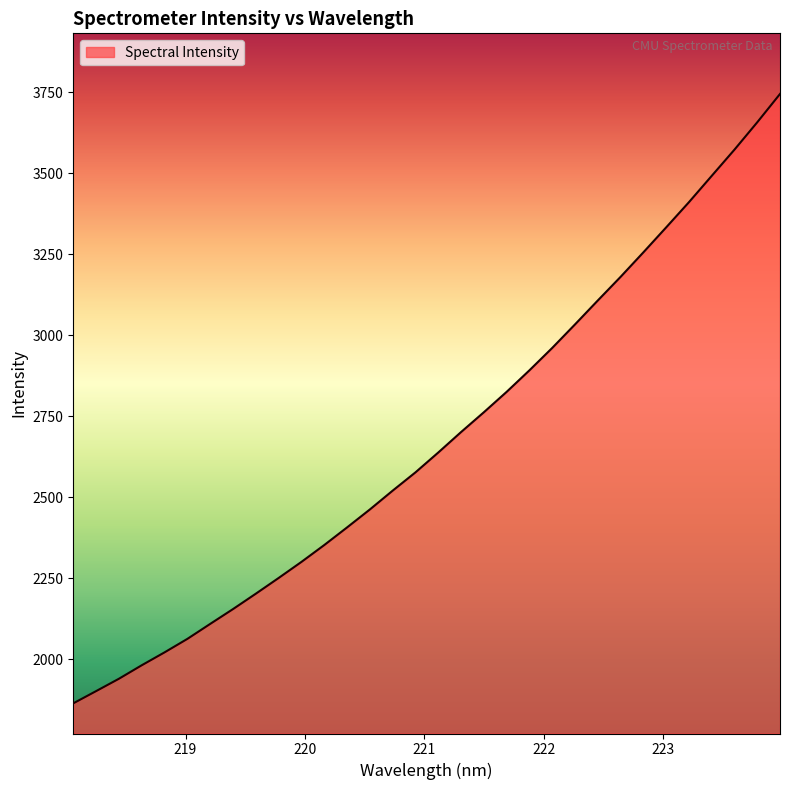

What is the difference between the maximum and minimum values?

1882.1